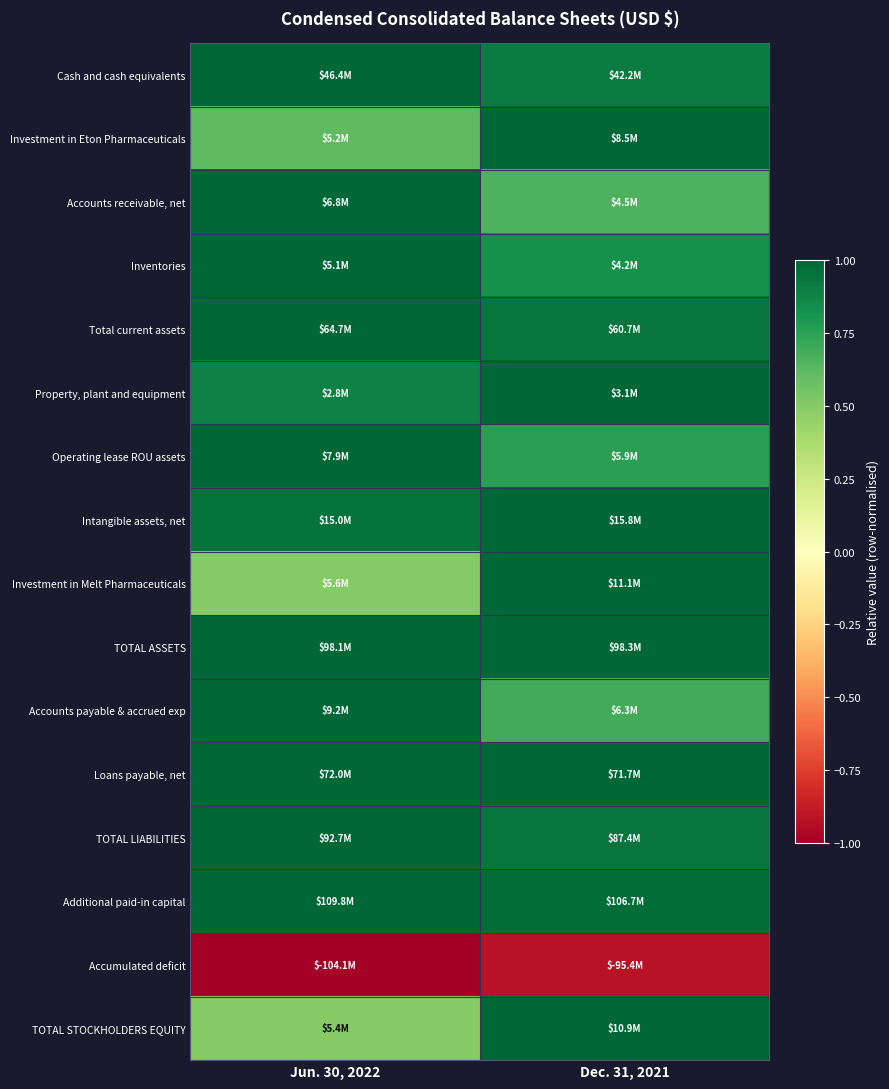

Which has a higher value, Dec. 31, 2021 or Jun. 30, 2022?

Jun. 30, 2022